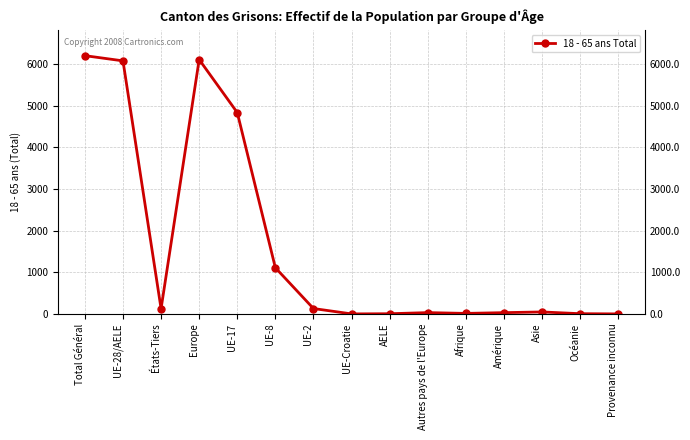

What is the label of the 9th point from the left?

AELE